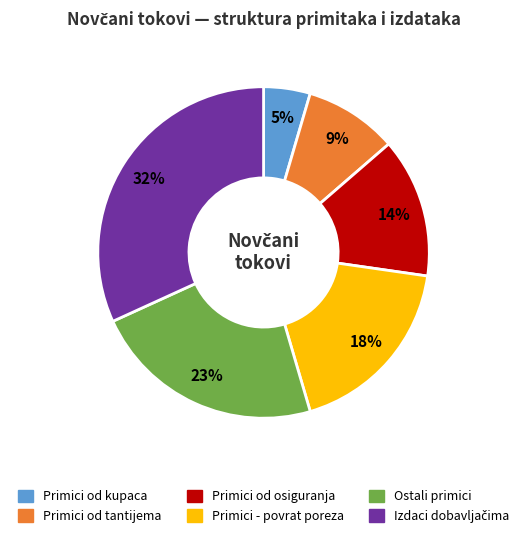

Is there any slice that represents more than half of the pie?

No